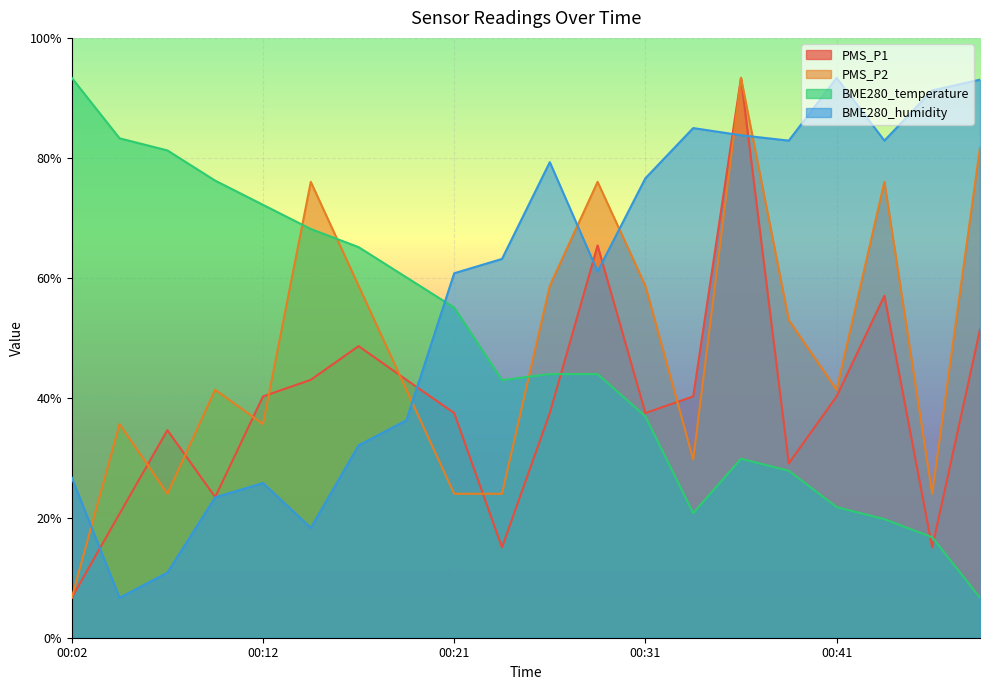

True or false: PMS_P2 and PMS_P1 intersect in this chart.

True